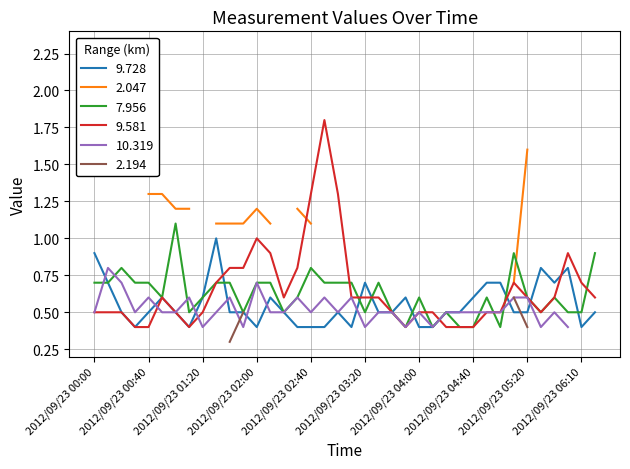

What is the difference between the 9.581 values at 2012/09/23 04:00 and 2012/09/23 05:20?

0.1